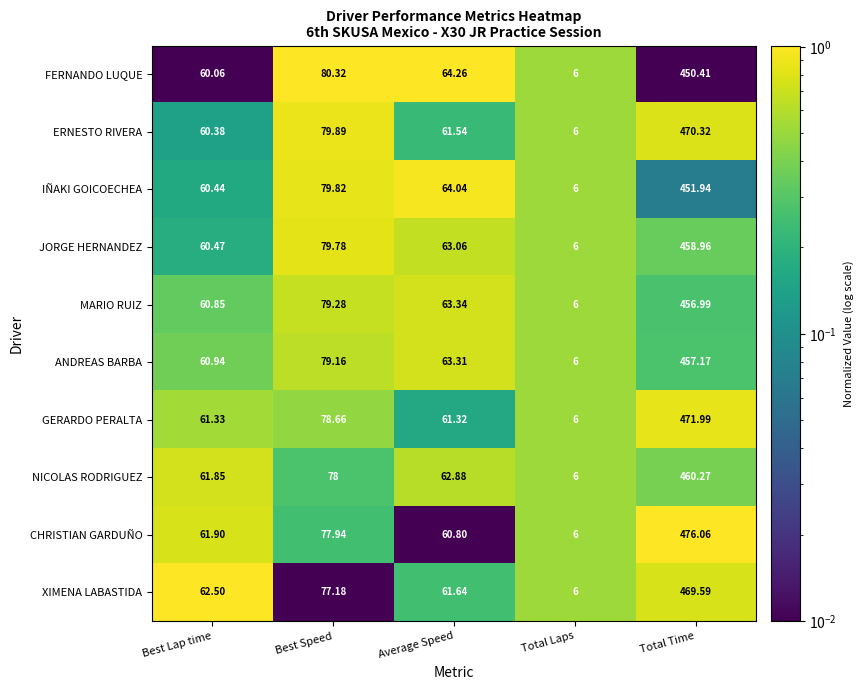

Which series changed the most between Total Laps and Total Time?

CHRISTIAN GARDUÑO